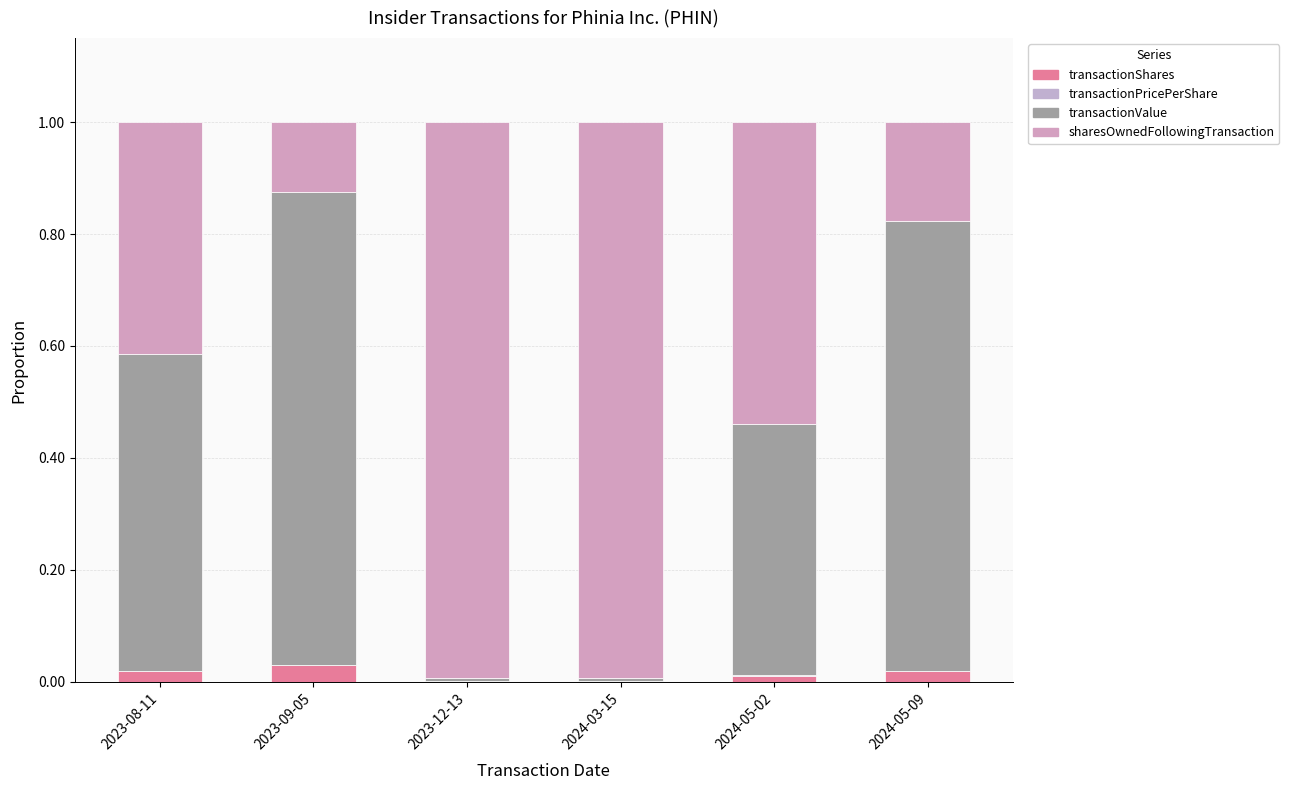

Are the bars grouped side by side (vs. stacked)?

No